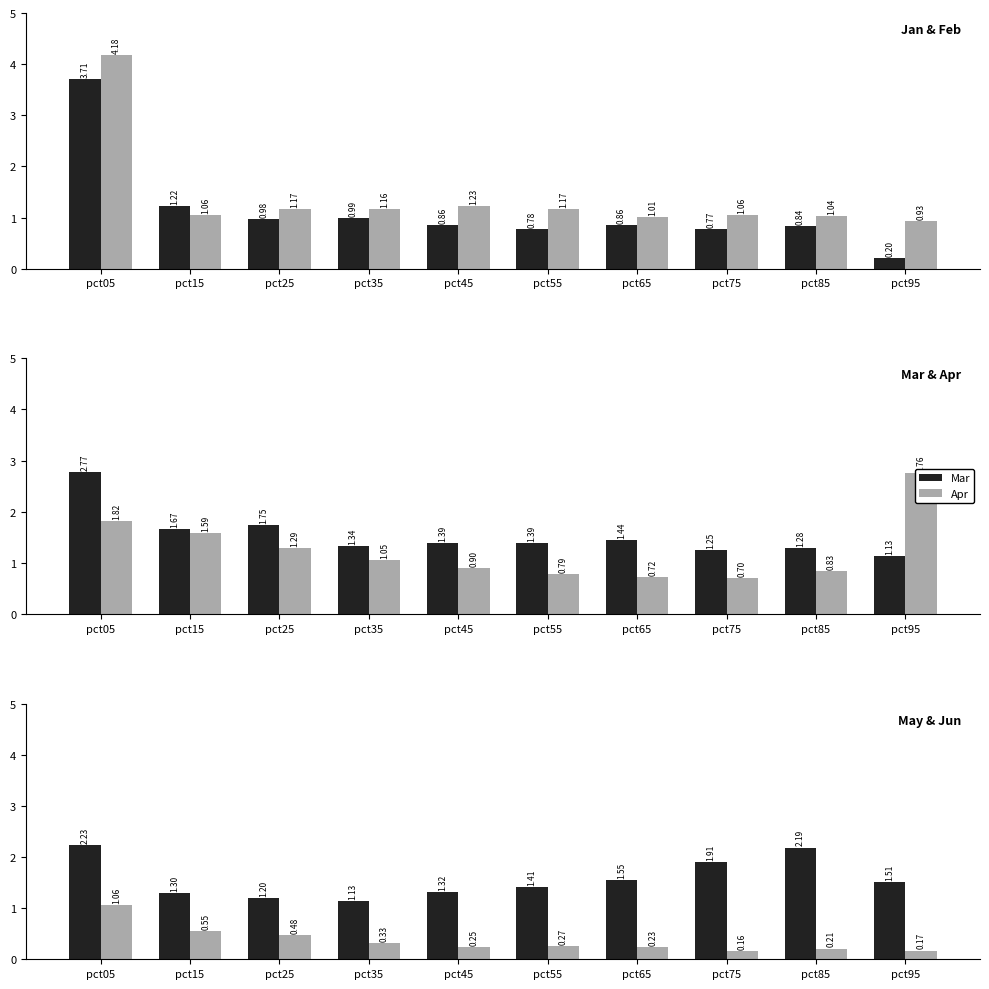

Rank the series at pct05 from highest to lowest value.

Feb, Jan, Mar, May, Apr, Jun